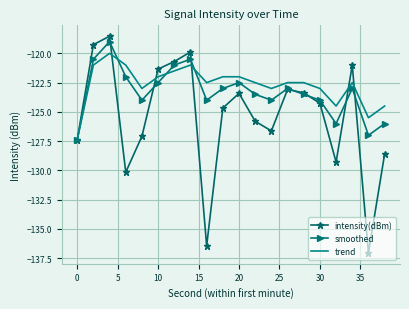

What is the greatest value displayed?

-118.5